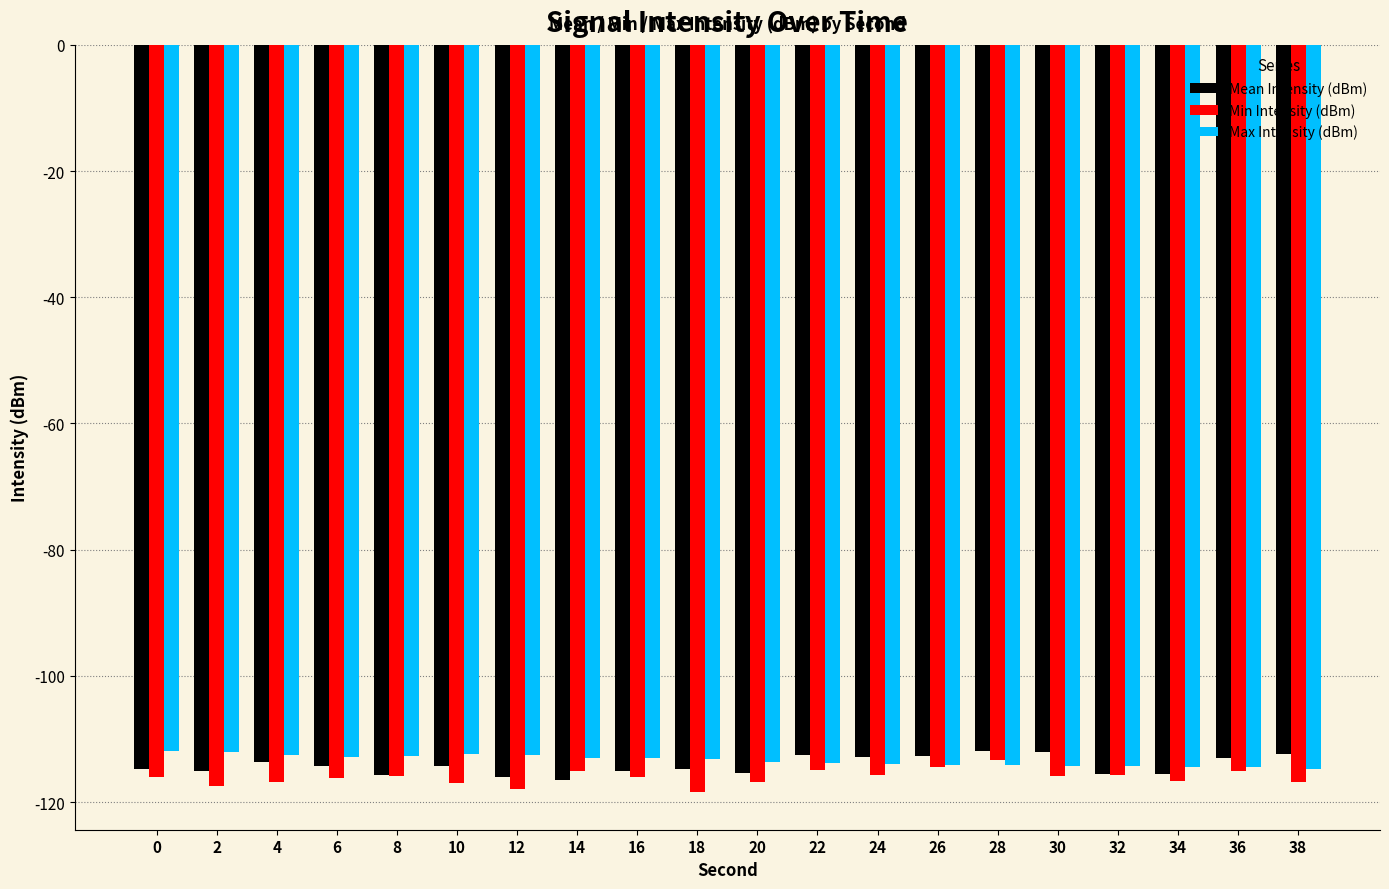

What is the minimum value for Min Intensity (dBm)?

-118.5